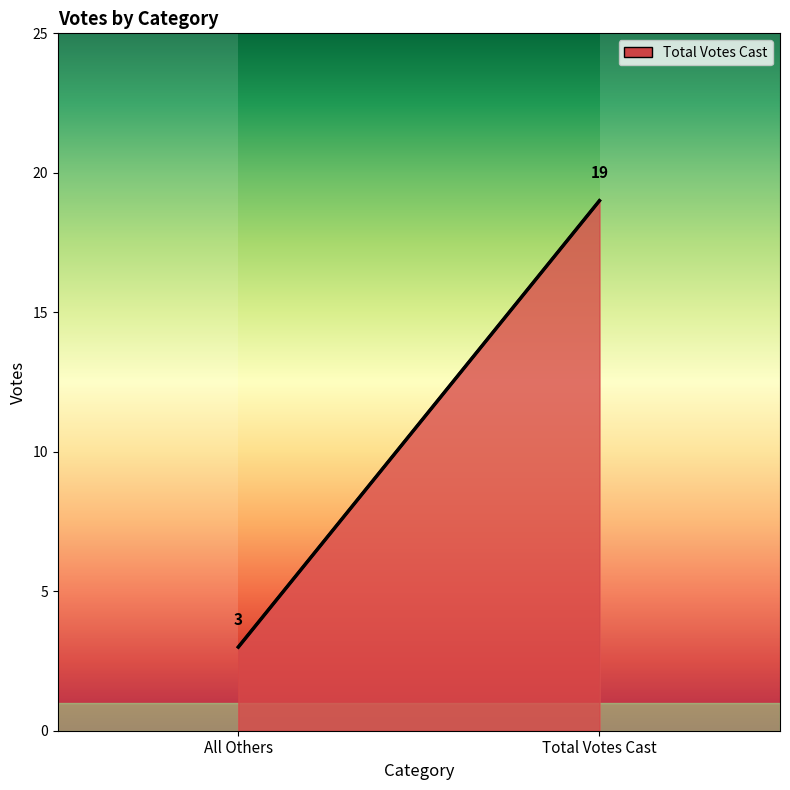

Which category has the lowest value across all series?

All Others